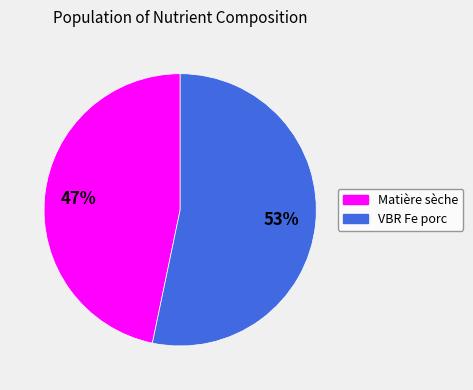

How many slices are in this pie chart?

2